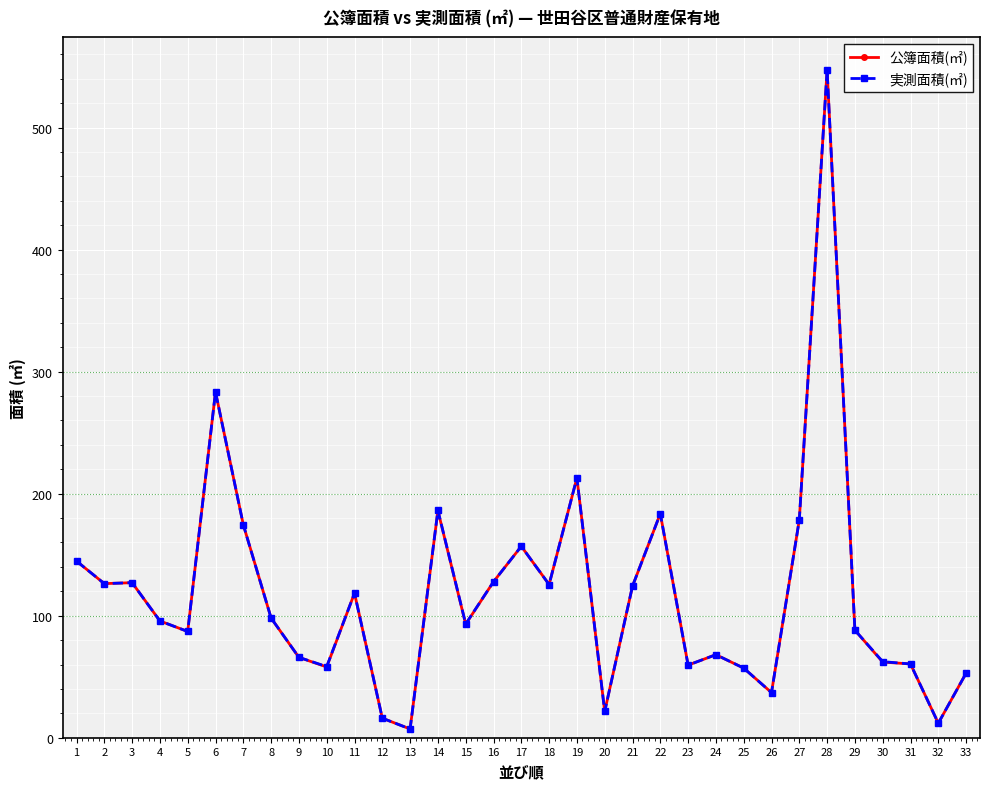

The value of 公簿面積(㎡) at 24 is 19.3. True or false?

False